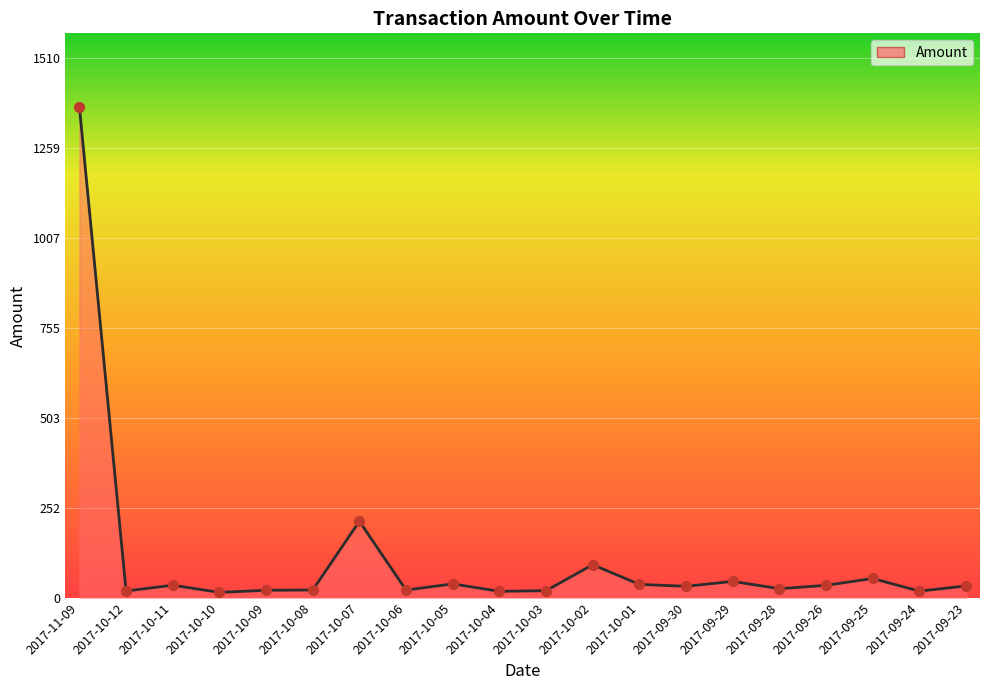

Between 2017-11-09 and 2017-09-29, which is larger?

2017-11-09